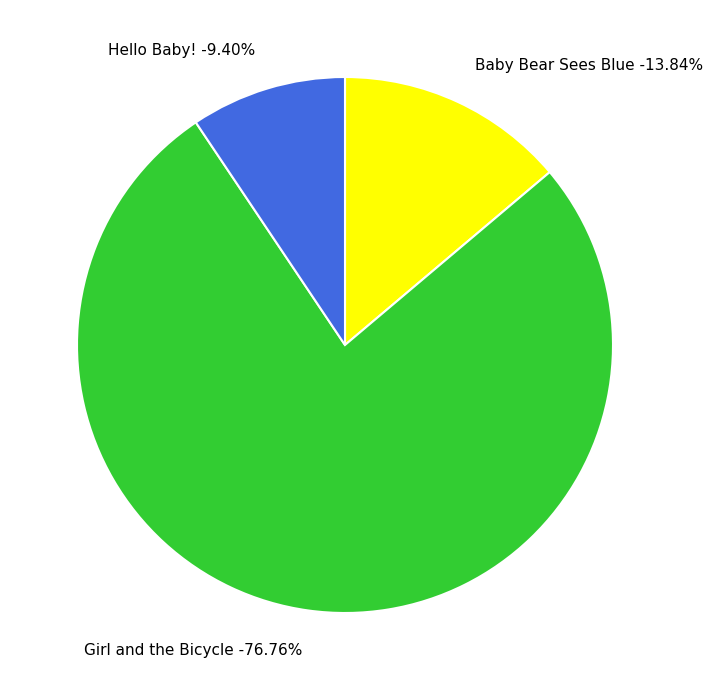

True or false: Baby Bear Sees Blue accounts for 14% of the total.

True